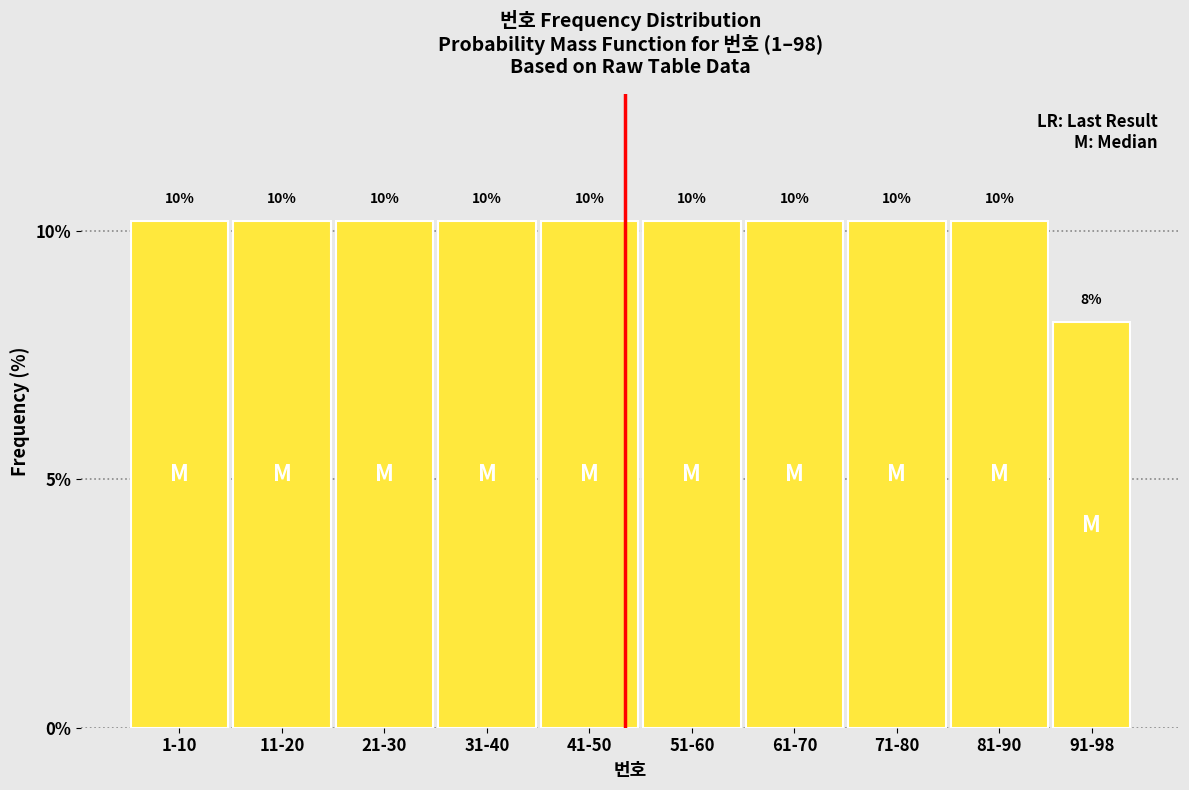

How many bars are there in total?

10